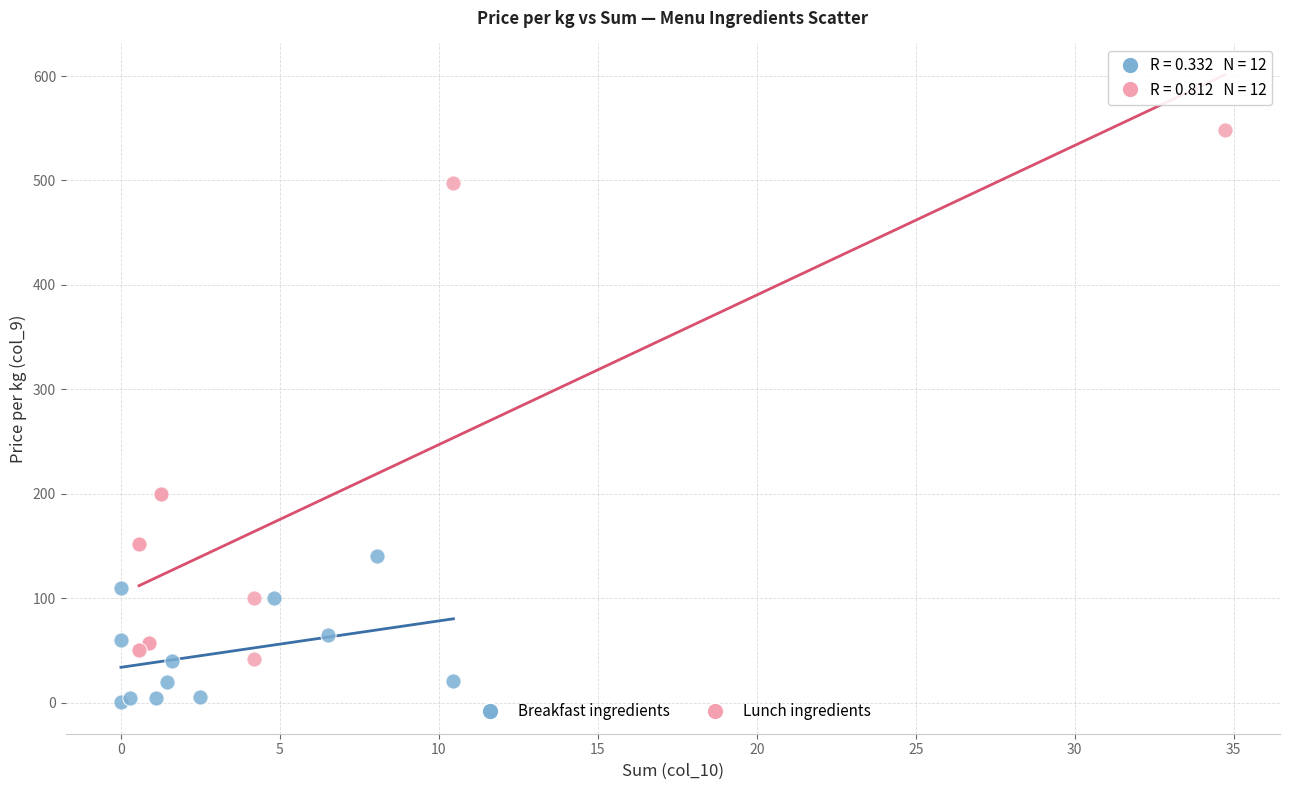

Which series contains the highest Y value?

Lunch ingredients